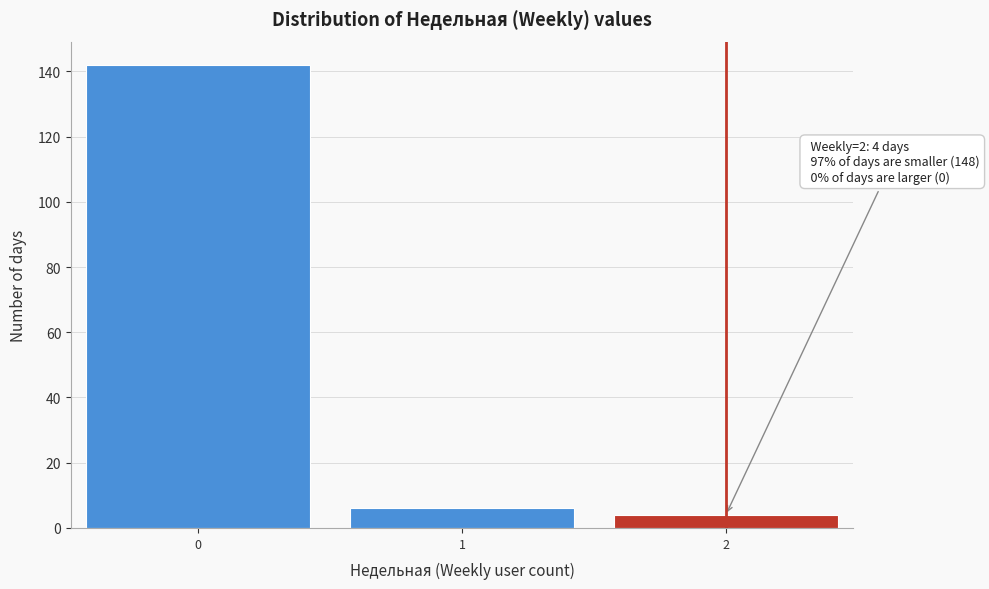

Reading left to right, list all the values displayed in this chart.

0=142	1=6	2=4